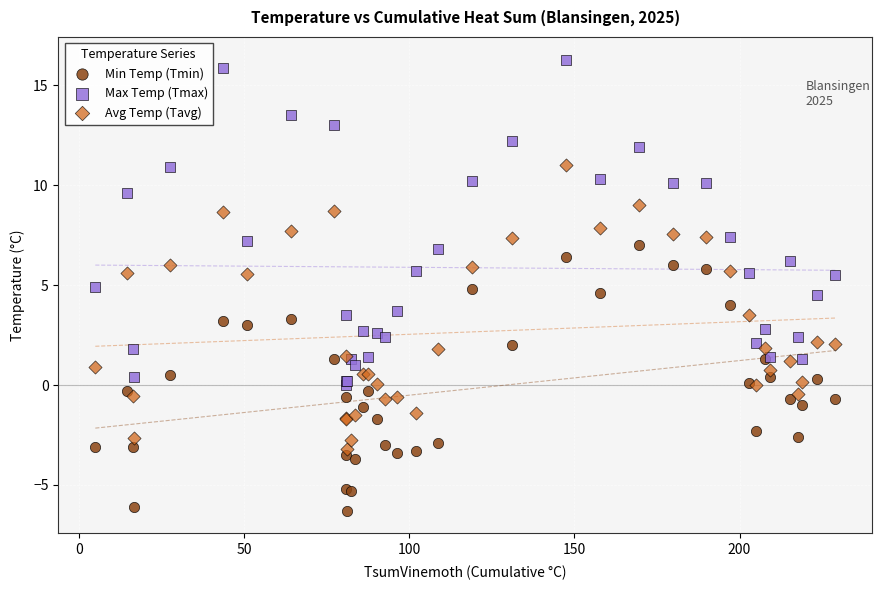

Which series contains the highest Y value?

Max Temp (Tmax)